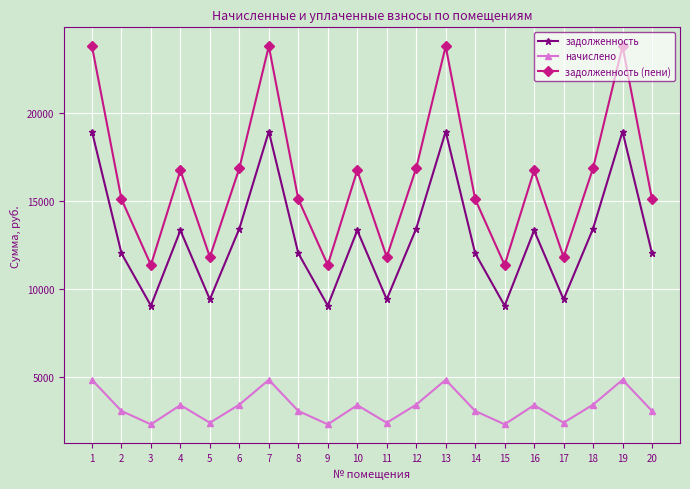

What is the average value of the задолженность series?

12963.0